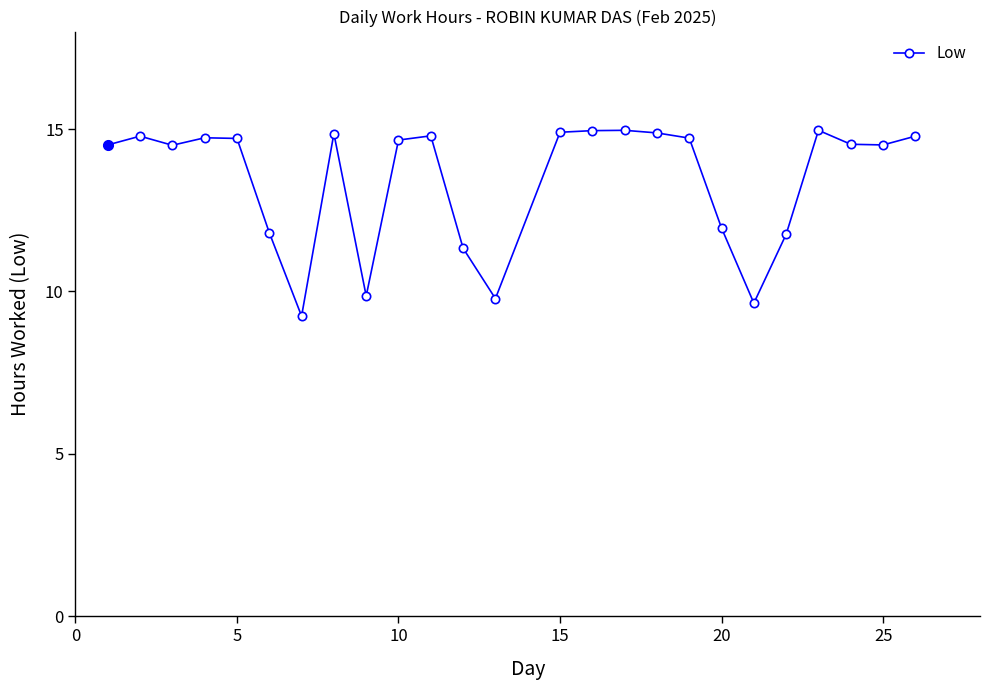

True or false: the data has more than 1 interior local peaks.

True